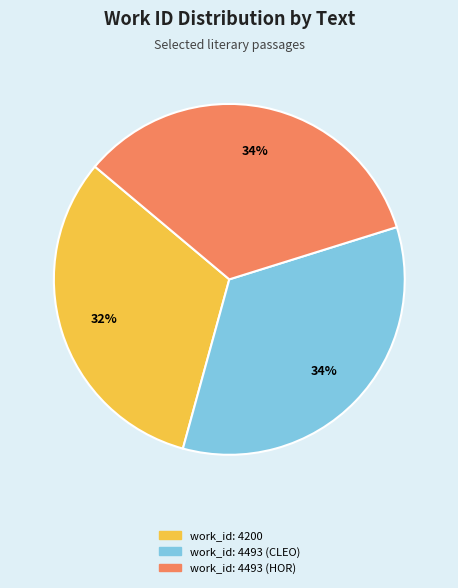

Is there a majority slice in this chart?

No